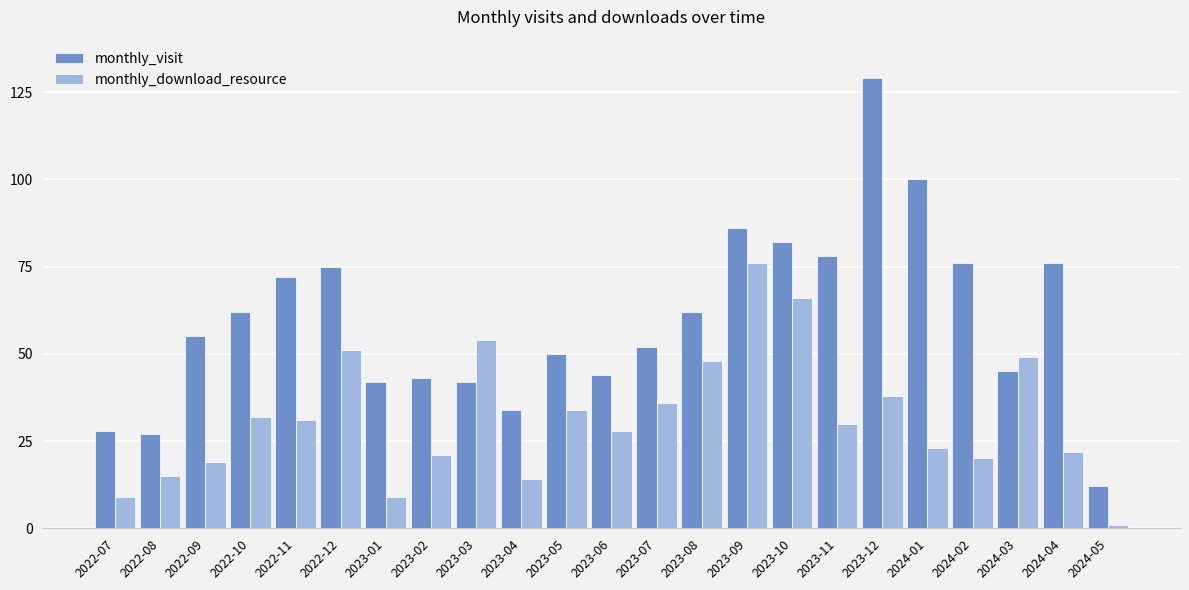

Reading right to left, list all the values displayed in this chart.

monthly_visit: 12	76	45	76	100	129	78	82	86	62	52	44	50	34	42	43	42	75	72	62	55	27	28
monthly_download_resource: 1	22	49	20	23	38	30	66	76	48	36	28	34	14	54	21	9	51	31	32	19	15	9